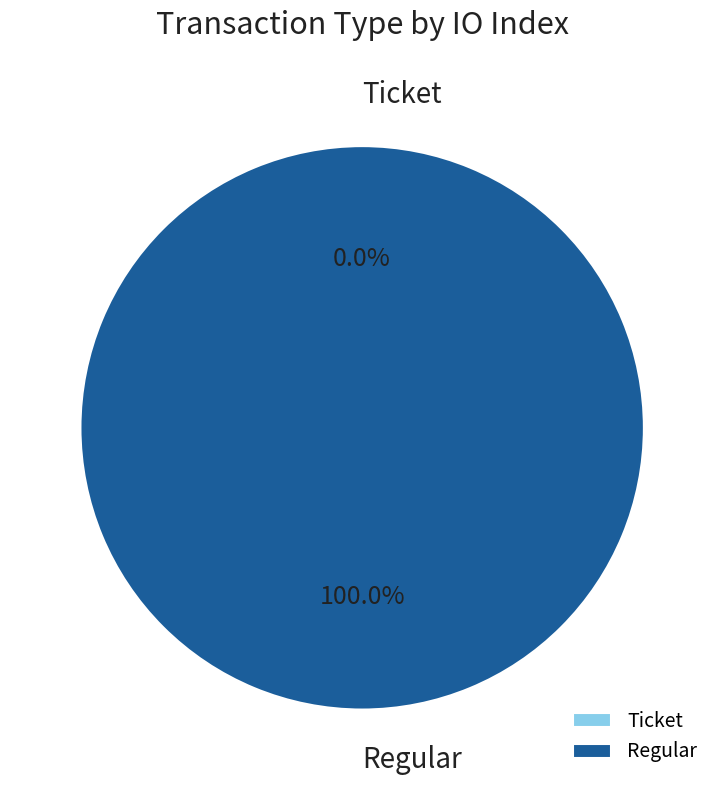

To the nearest percent, what is the combined percentage of Regular and Ticket?

100%